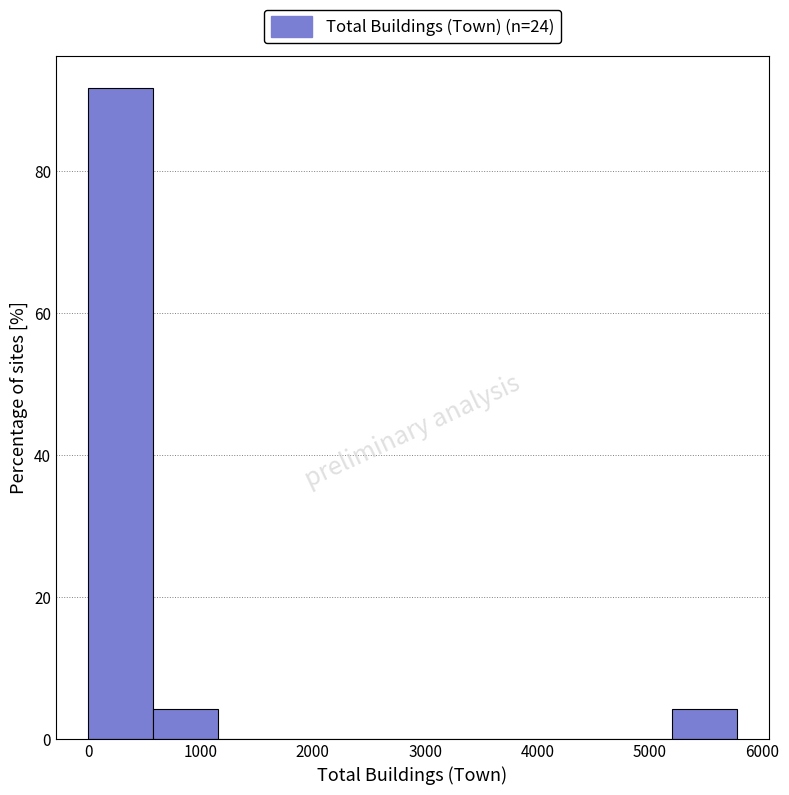

What is the height of the bar covering 5200 to 5800 on the x-axis? Neither the bar edges nor the heights are printed on the chart, so give them approximately, as read against the axes.

4